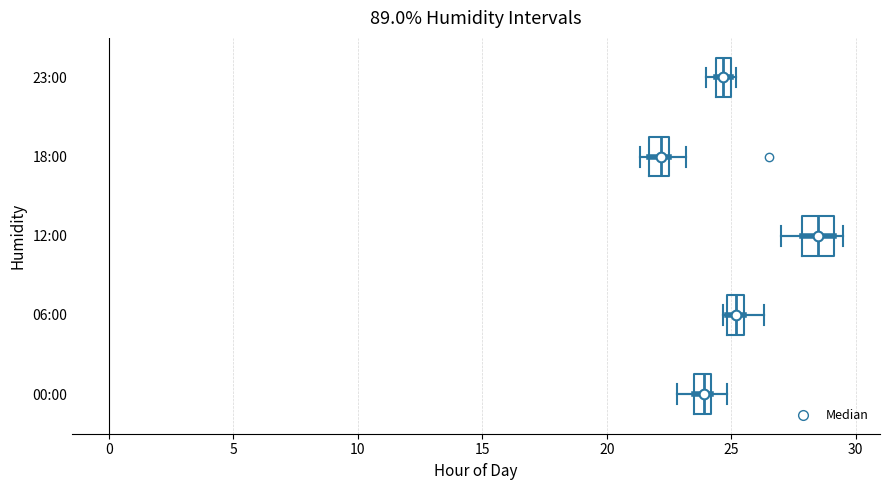

Where is the left edge of the box for 06:00 on the x-axis? The values are not printed on the chart, so give them approximately, as read against the axis.

25.0